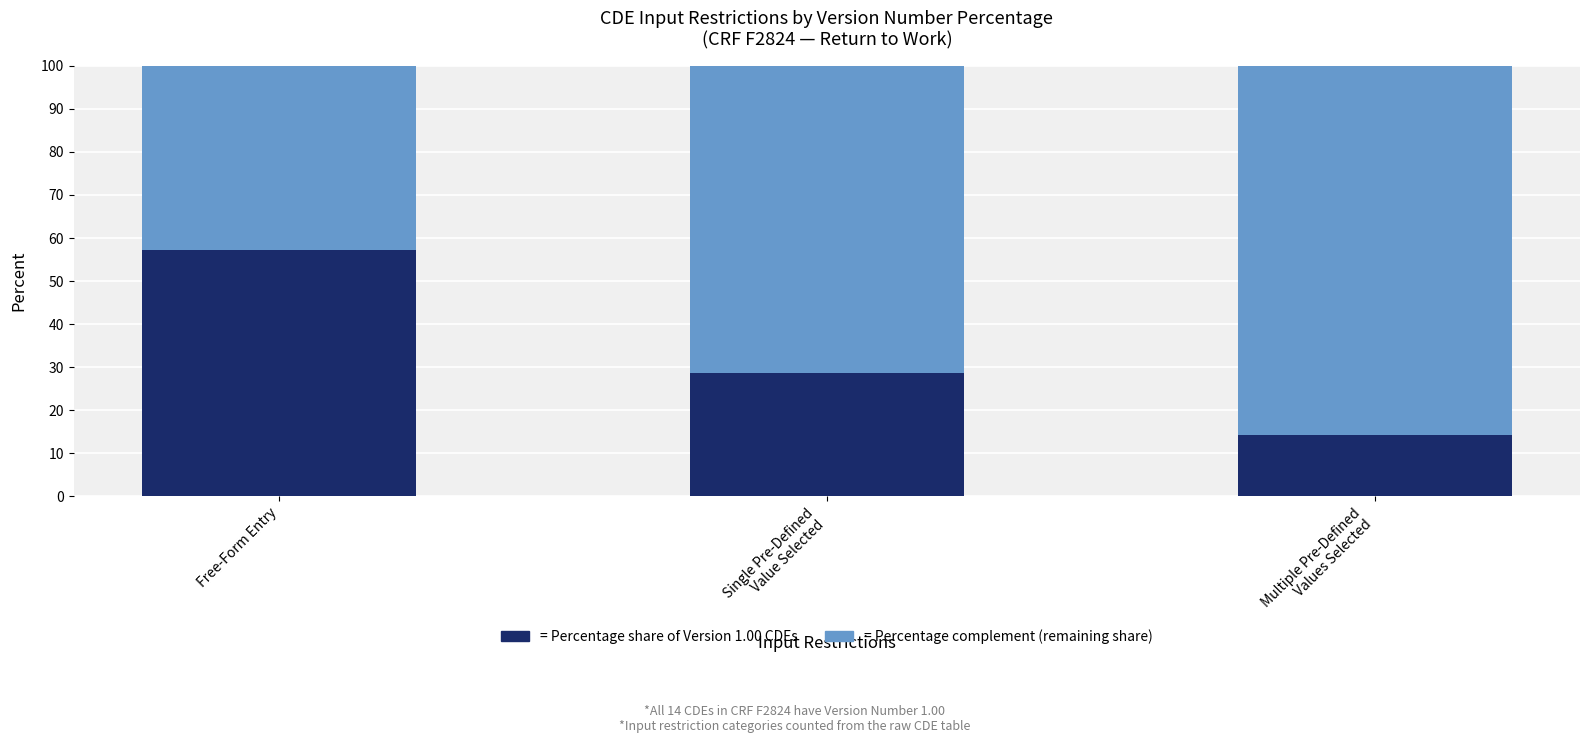

How many series are shown in this chart?

2